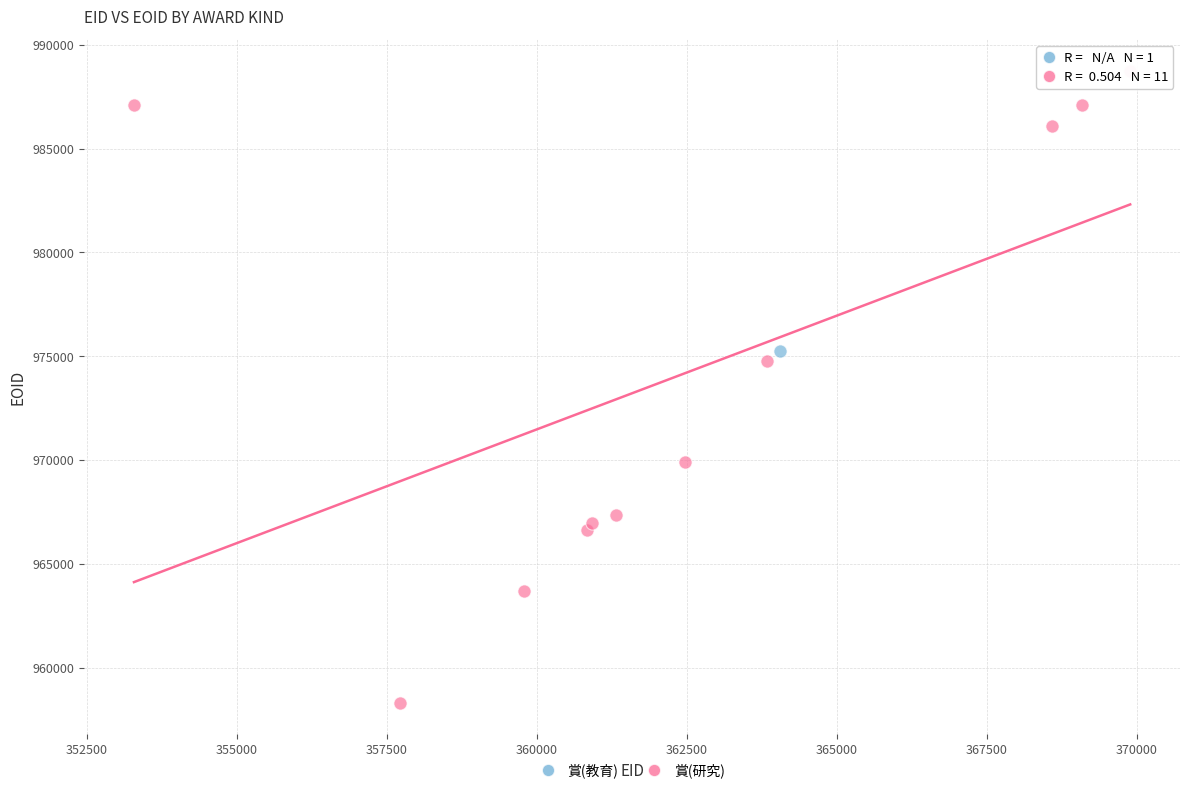

What are all the series names shown in the legend?

賞(教育), 賞(研究)